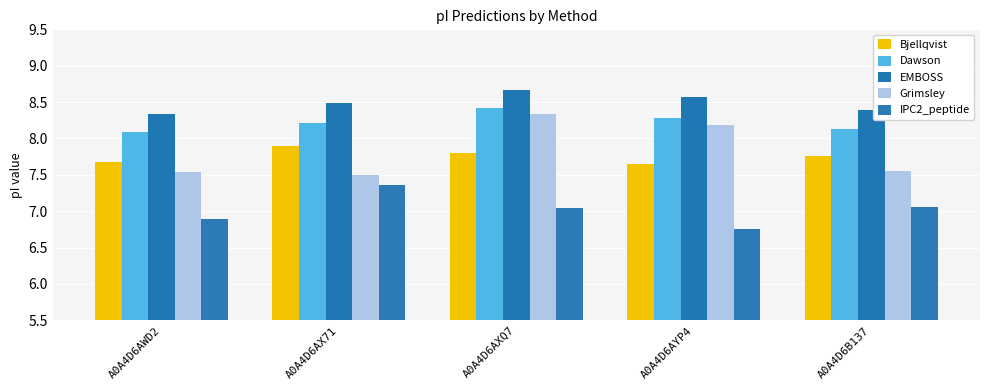

What is the label of the 4th bar from the right?

A0A4D6AX71